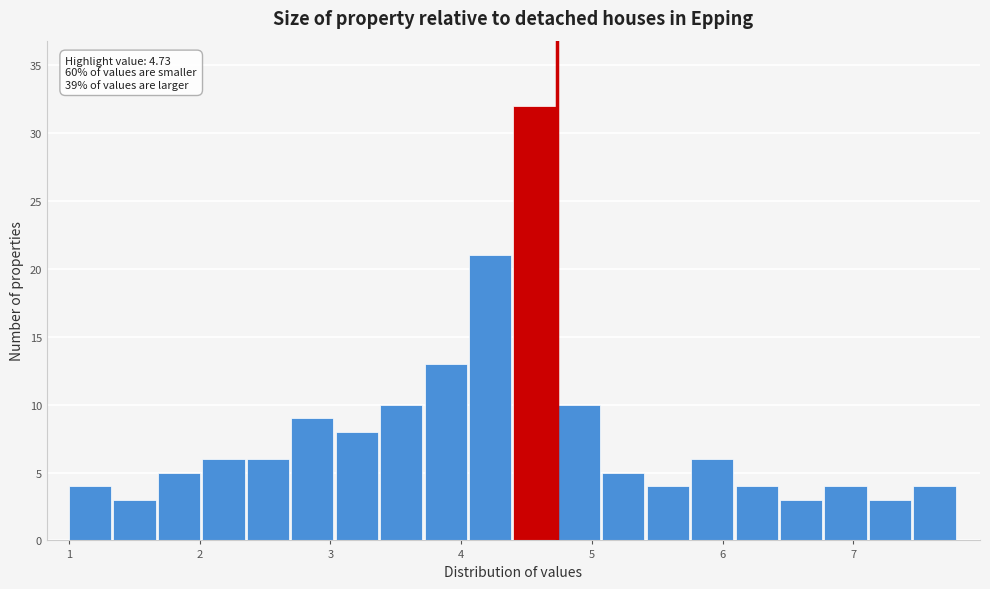

Around what value on the x-axis is the tallest bar? Give the approximate position of its centre, as read against the axis.

4.6